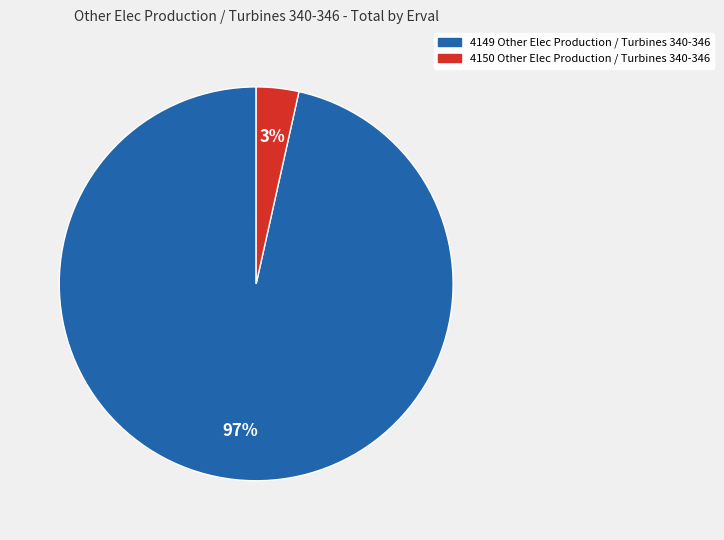

Is there a majority slice in this chart?

Yes